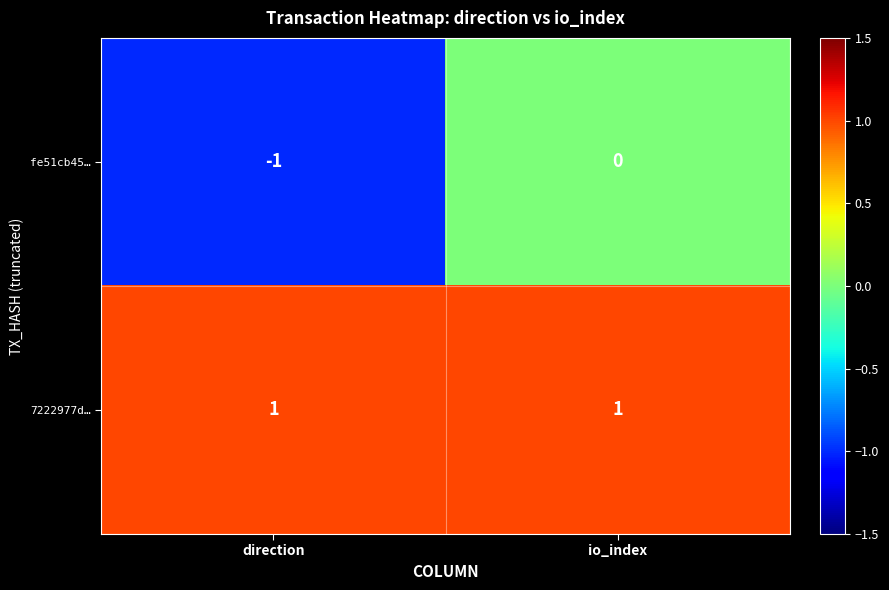

What is the difference between the highest and lowest values at io_index?

1